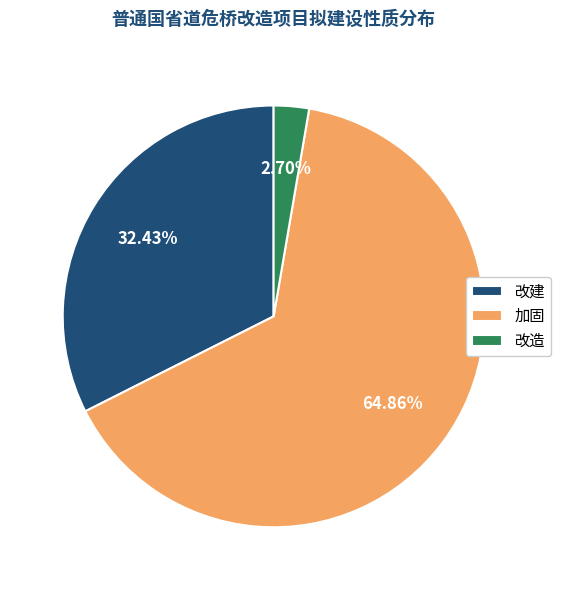

Does 改建 account for over 50% of the chart?

No